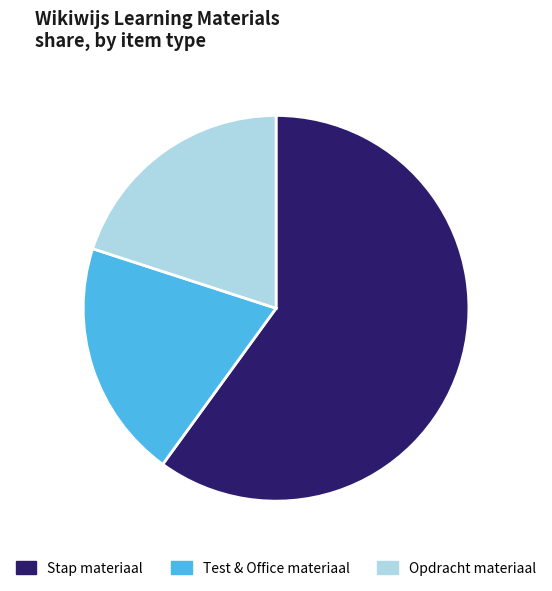

How many slices are in this pie chart?

3